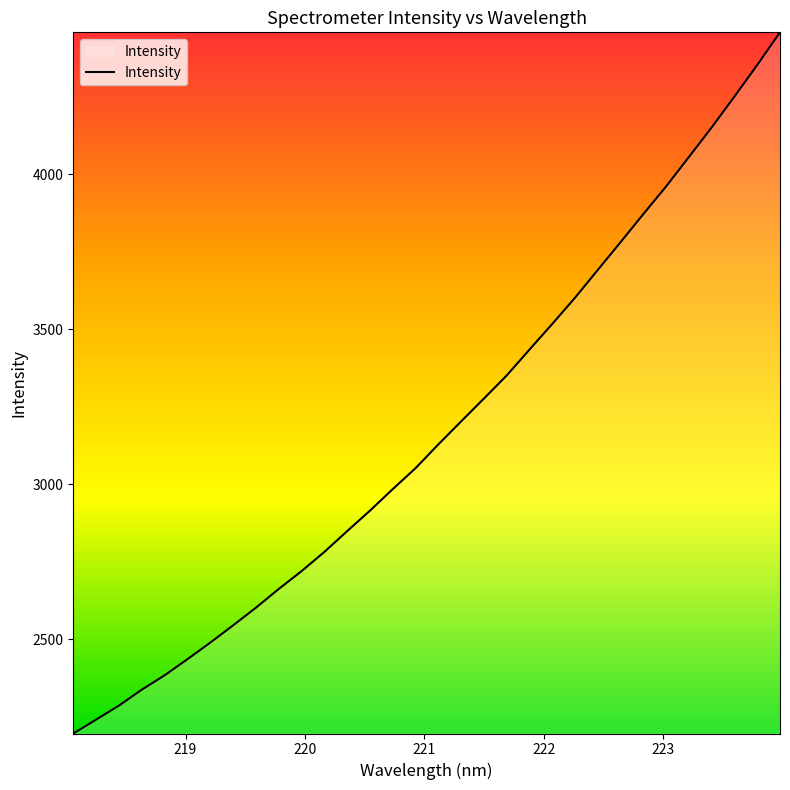

What is the minimum value shown in the chart?

2196.2